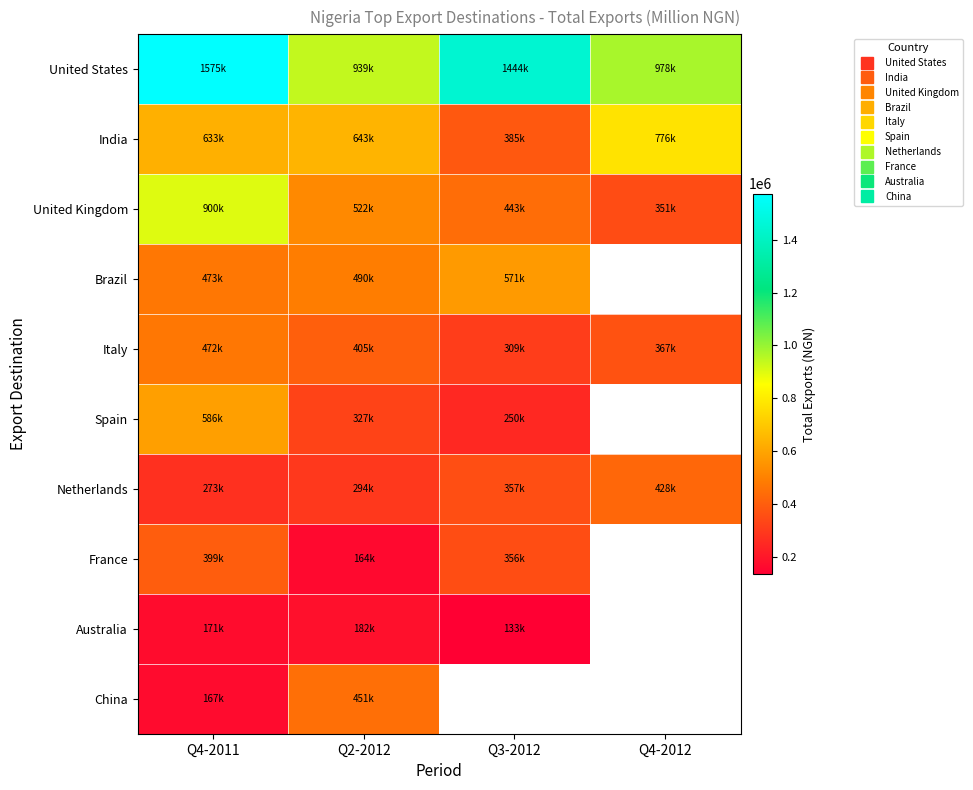

True or false: United Kingdom has a value of 443184.2 at Q3-2012.

True